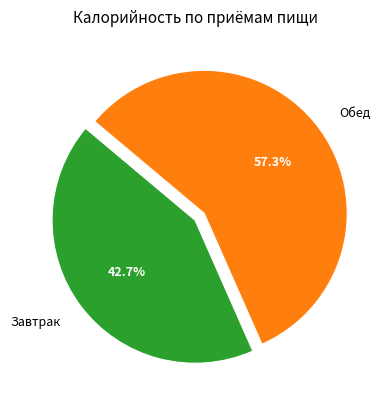

To the nearest percent, what is the average slice percentage?

50%